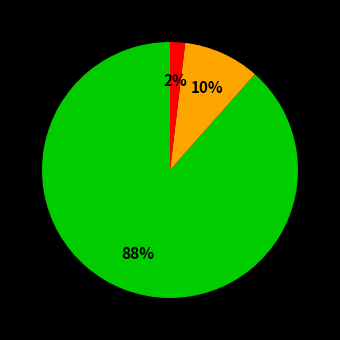

Is there any slice that represents more than half of the pie?

Yes